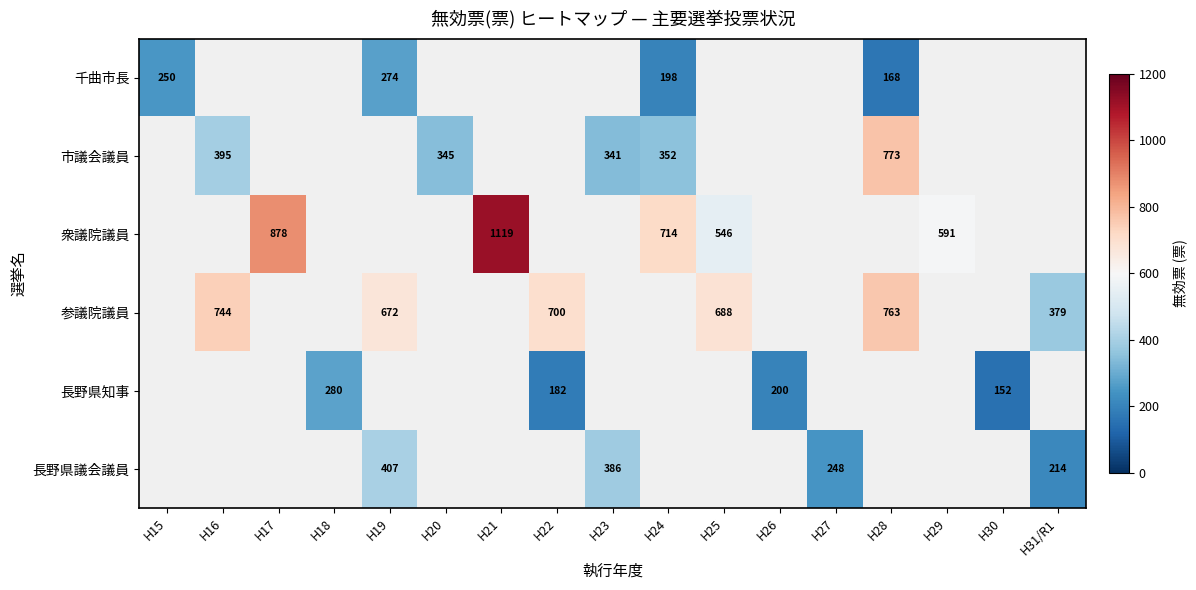

Count the number of data series in this chart.

6